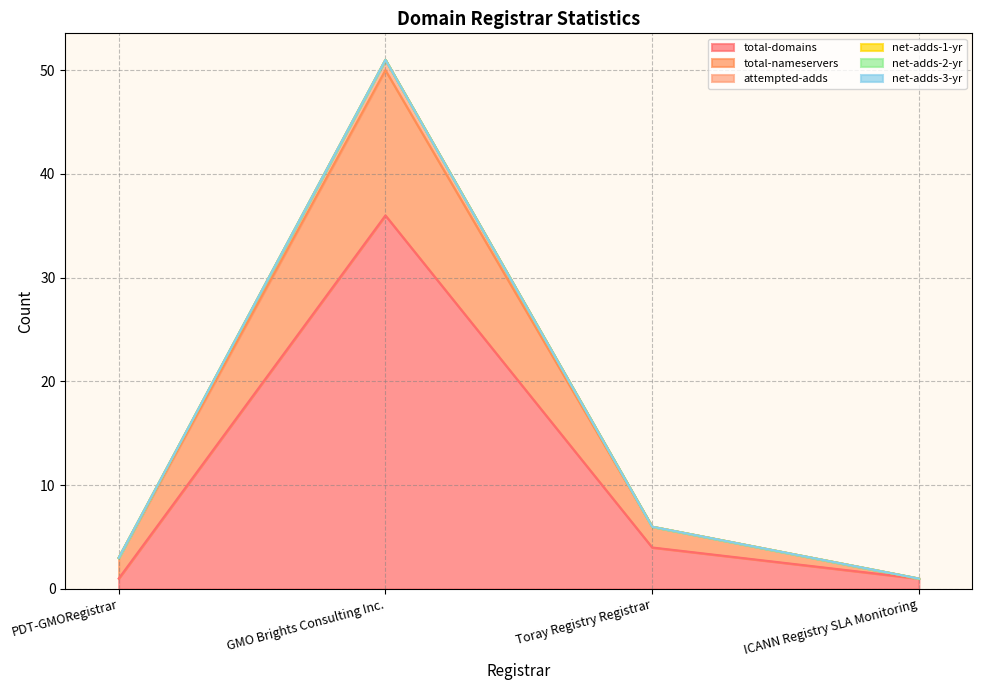

What is the spread (max minus min) of values at GMO Brights Consulting Inc.?

15